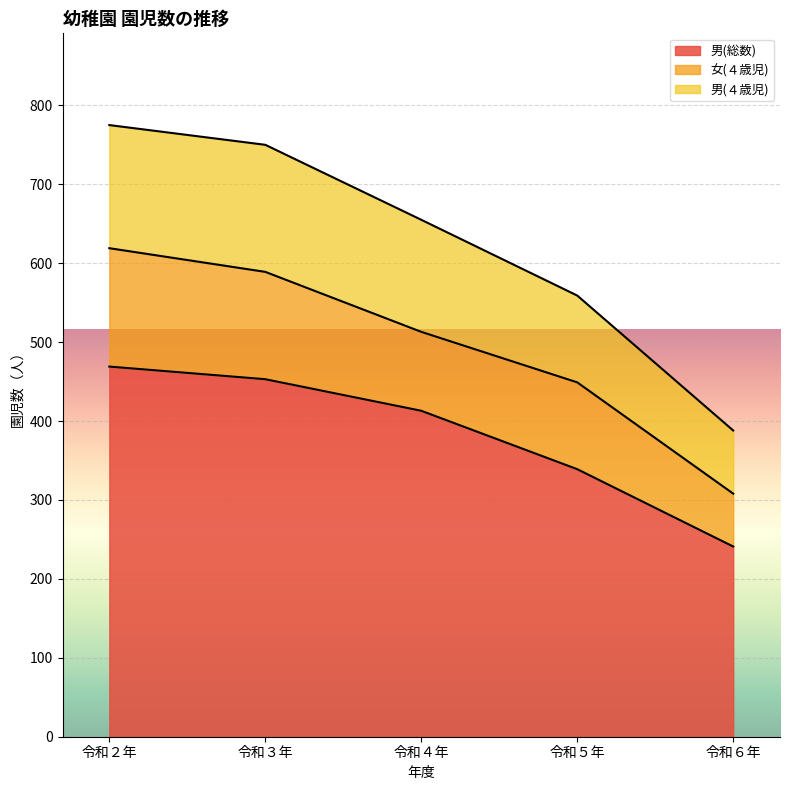

What are all the series names shown in the legend?

男(総数), 女(４歳児), 男(４歳児)